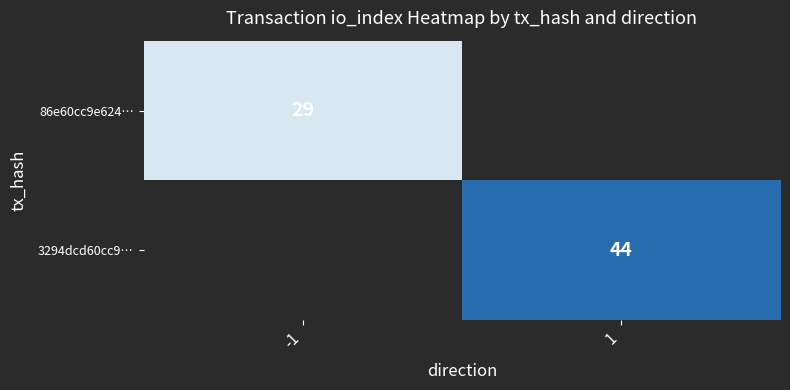

The value of 3294dcd60cc9… at 1 is 70.9. True or false?

False